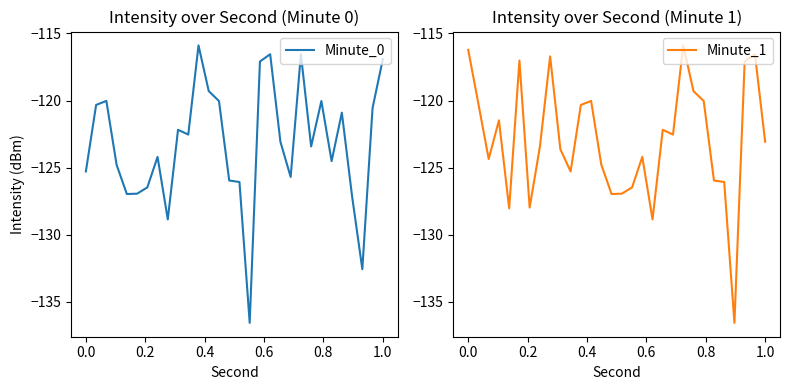

How many interior local valleys does the Minute_0 series have?

8